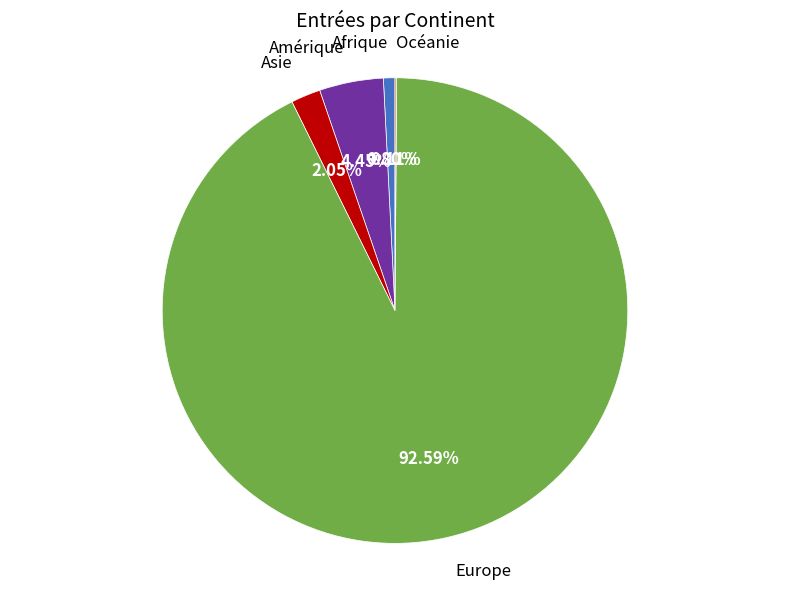

To the nearest percent, what is the average slice percentage?

20%